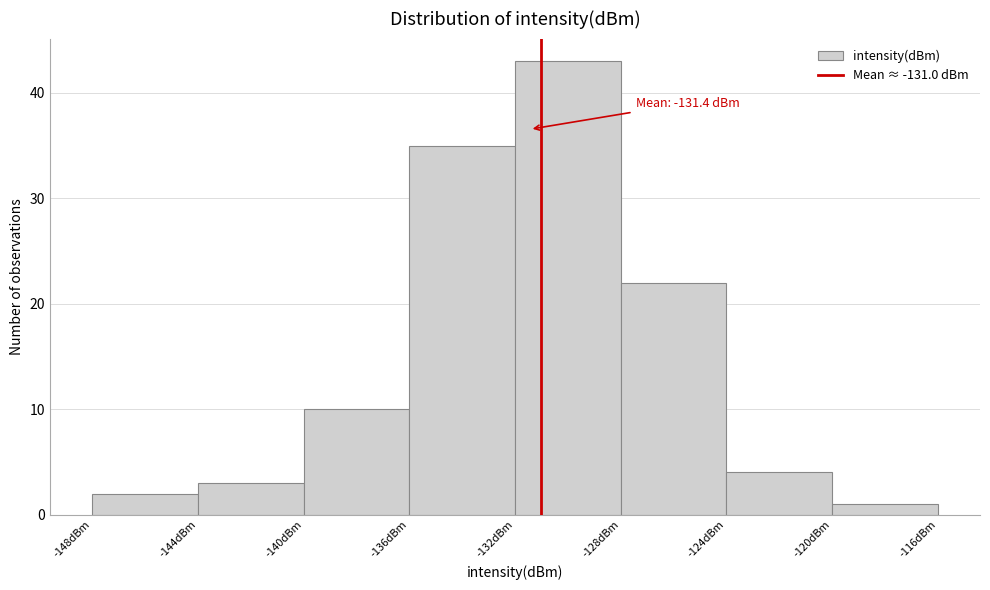

Which range on the x-axis has the tallest bar?

-132 to -128